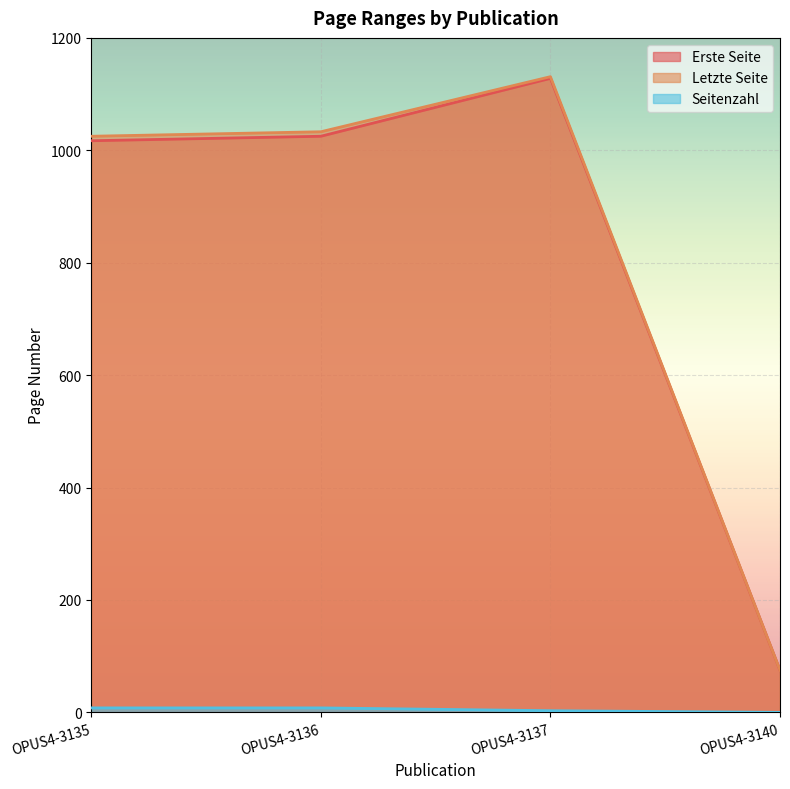

True or false: Seitenzahl and Letzte Seite intersect in this chart.

False